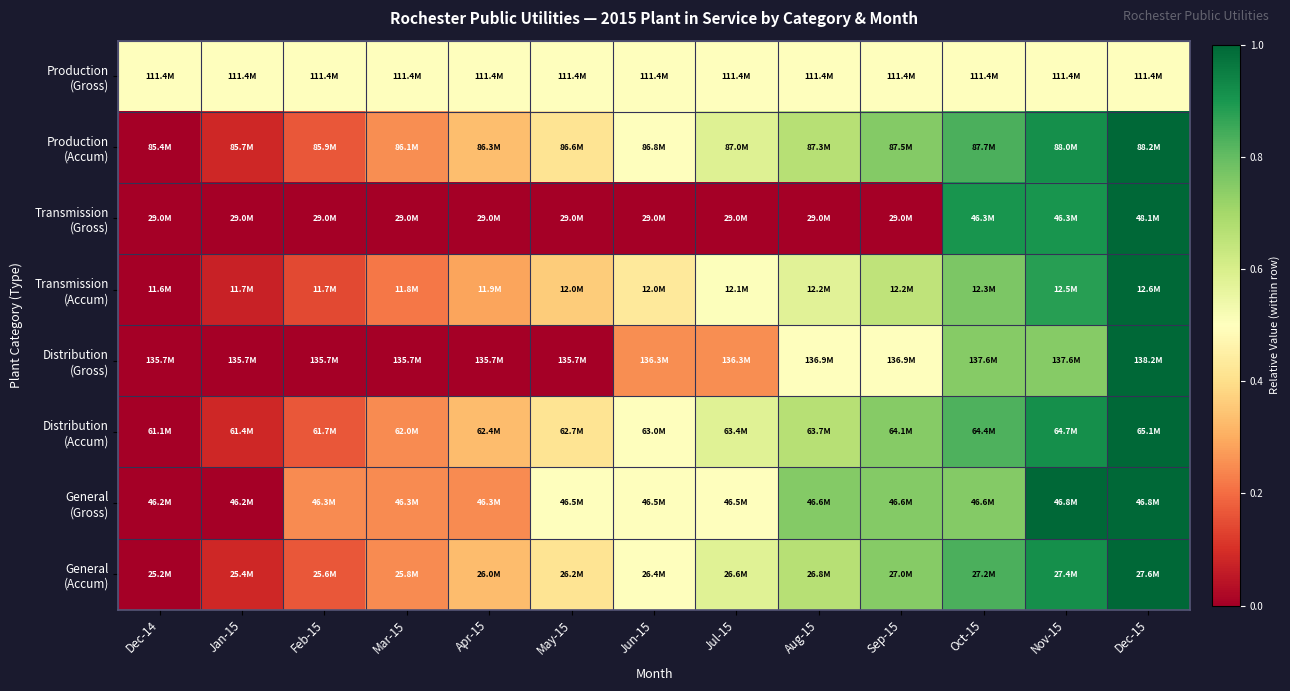

What is the difference between the highest and lowest values at Apr-15?

0.5